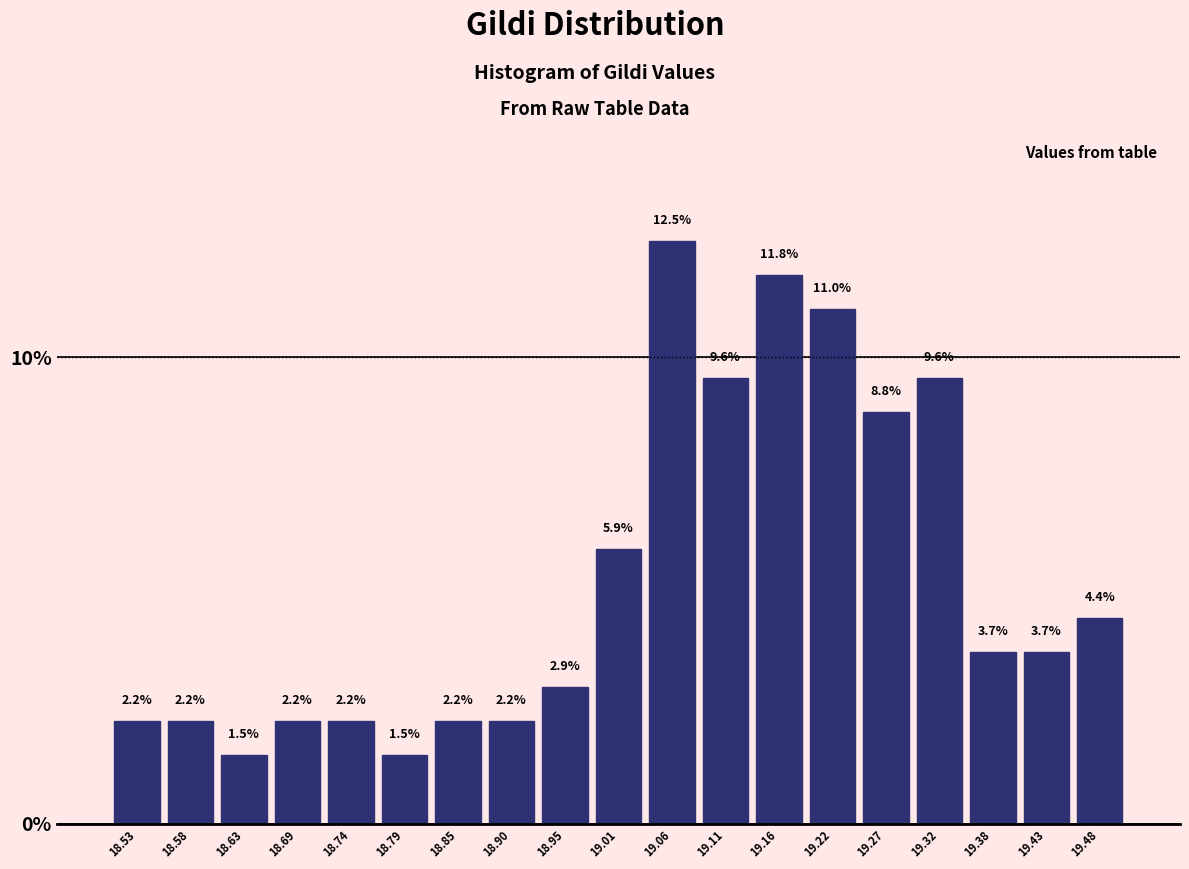

Reading left to right, list every bar in this chart as the range it spans on the x-axis followed by its height. The bar edges are not printed on the chart, so give them approximately, as read against the axis.

18.50 to 18.55: 2.2
18.55 to 18.61: 2.2
18.61 to 18.66: 1.5
18.66 to 18.71: 2.2
18.71 to 18.77: 2.2
18.77 to 18.82: 1.5
18.82 to 18.87: 2.2
18.87 to 18.93: 2.2
18.93 to 18.98: 2.9
18.98 to 19.03: 5.9
19.03 to 19.08: 12.5
19.08 to 19.14: 9.6
19.14 to 19.19: 11.8
19.19 to 19.24: 11.0
19.24 to 19.30: 8.8
19.30 to 19.35: 9.6
19.35 to 19.40: 3.7
19.40 to 19.46: 3.7
19.46 to 19.51: 4.4